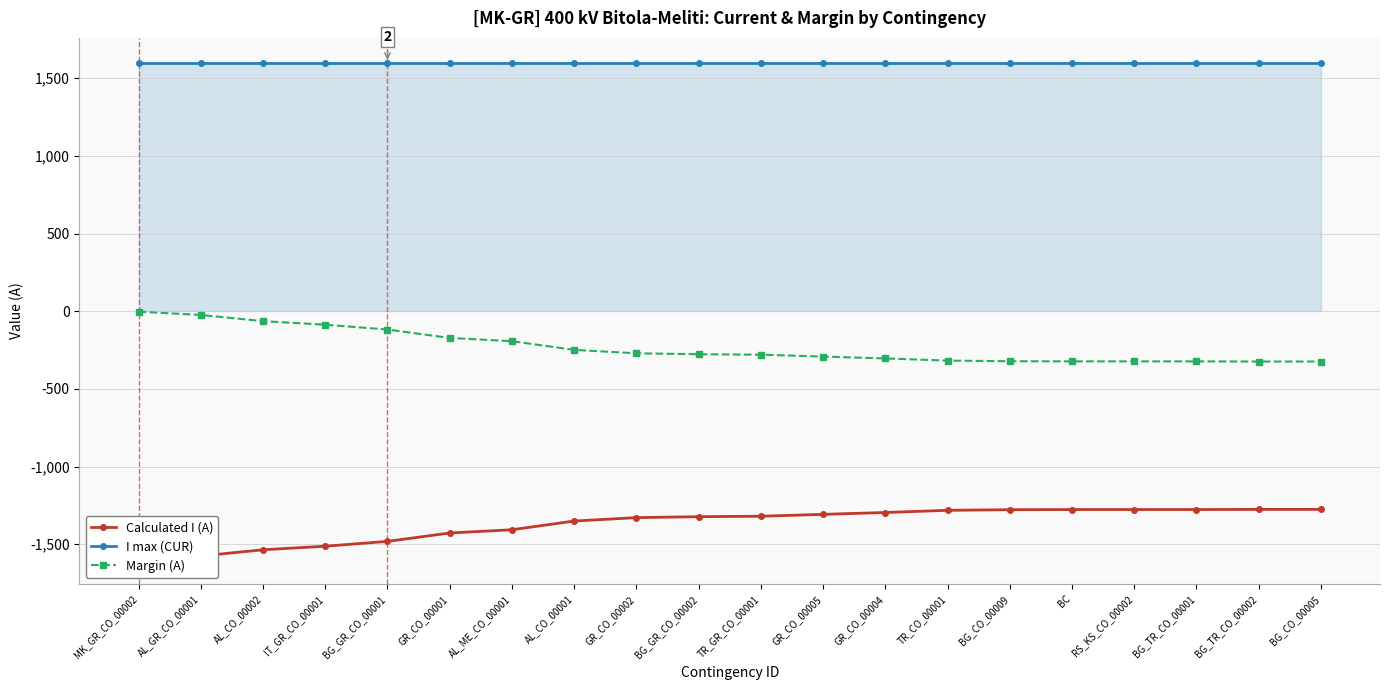

What is the sum of all Calculated I (A) values?

-27409